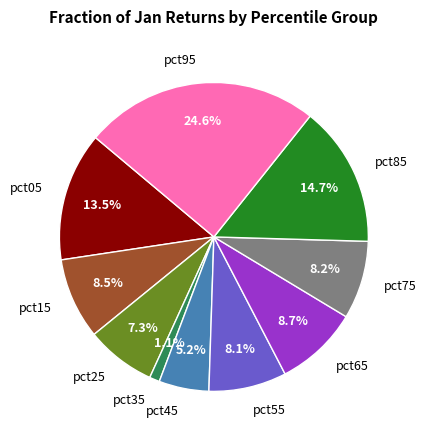

Which has a higher value, pct95 or pct75?

pct95